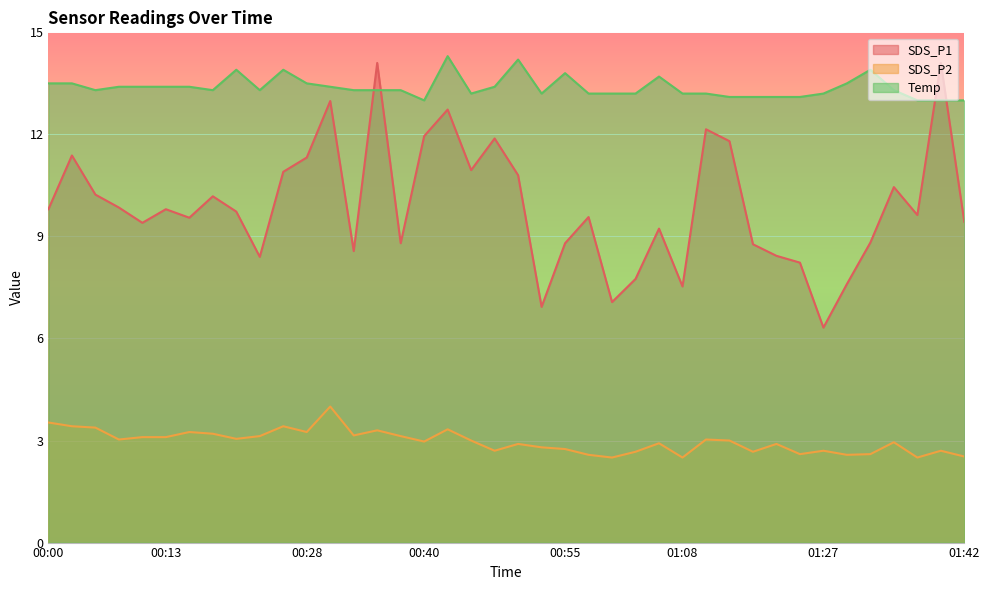

Where do SDS_P1 and Temp first cross each other?

00:33 and 00:35